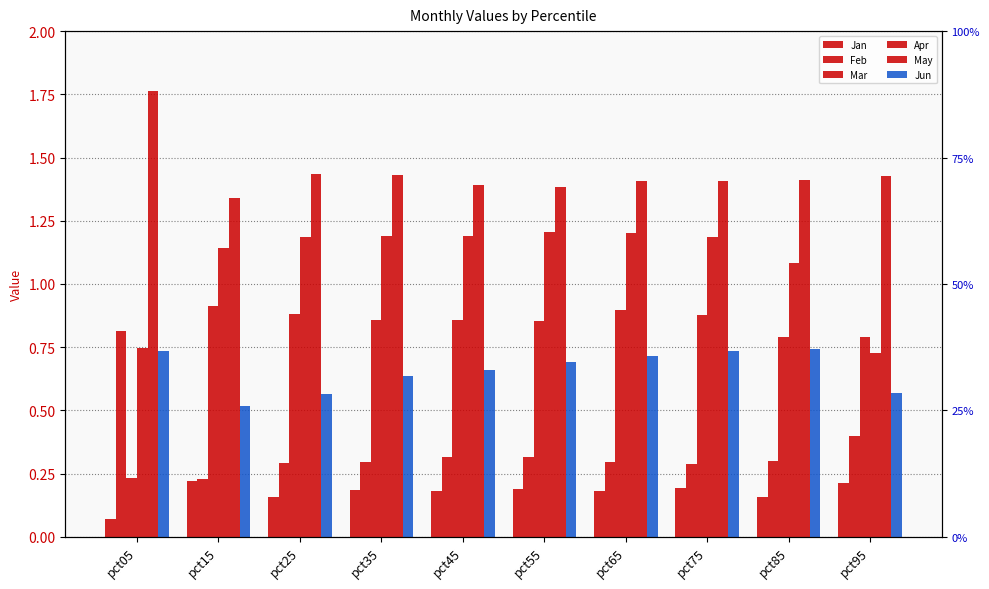

What is the maximum value for Apr?

1.2